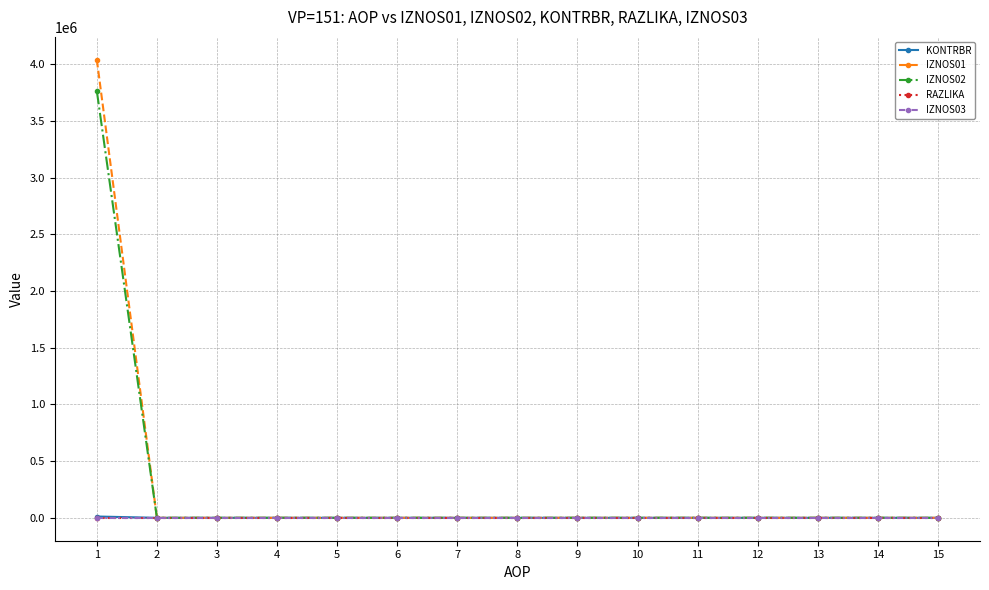

Which series has the widest spread of values?

IZNOS01